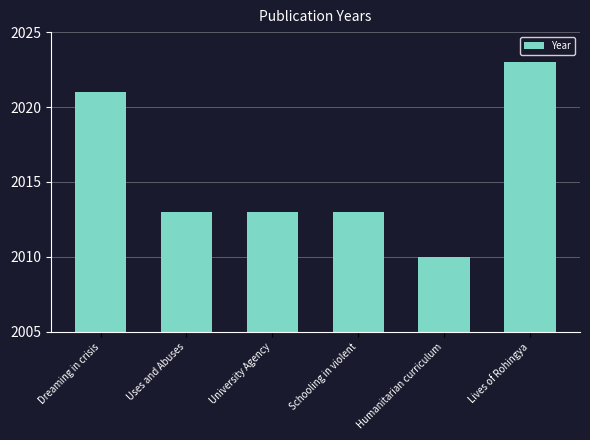

Count the values in the range 2013 to 2021.

4